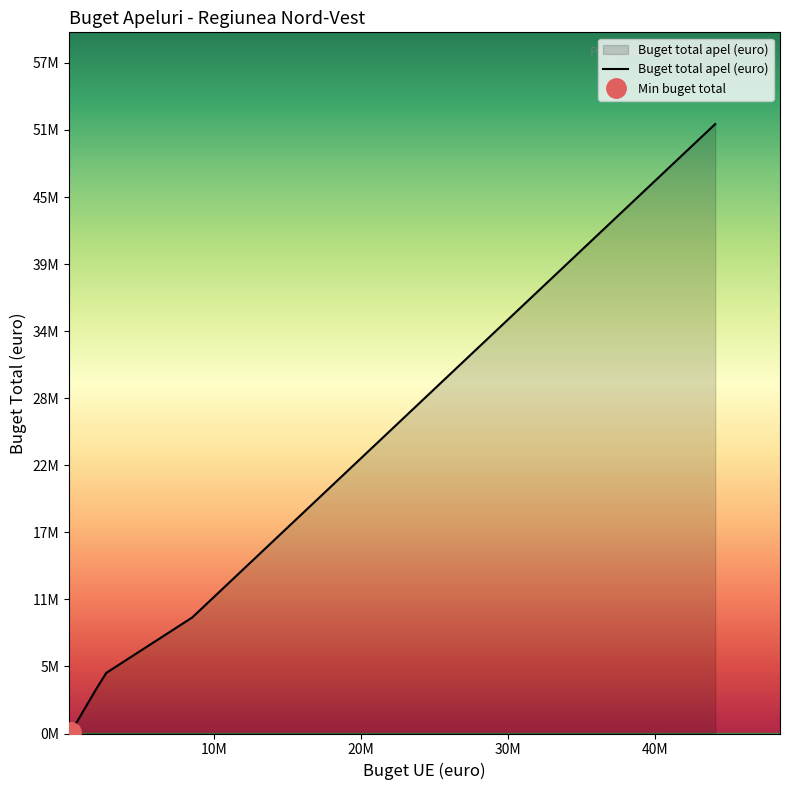

What is the average value?

16020211.3